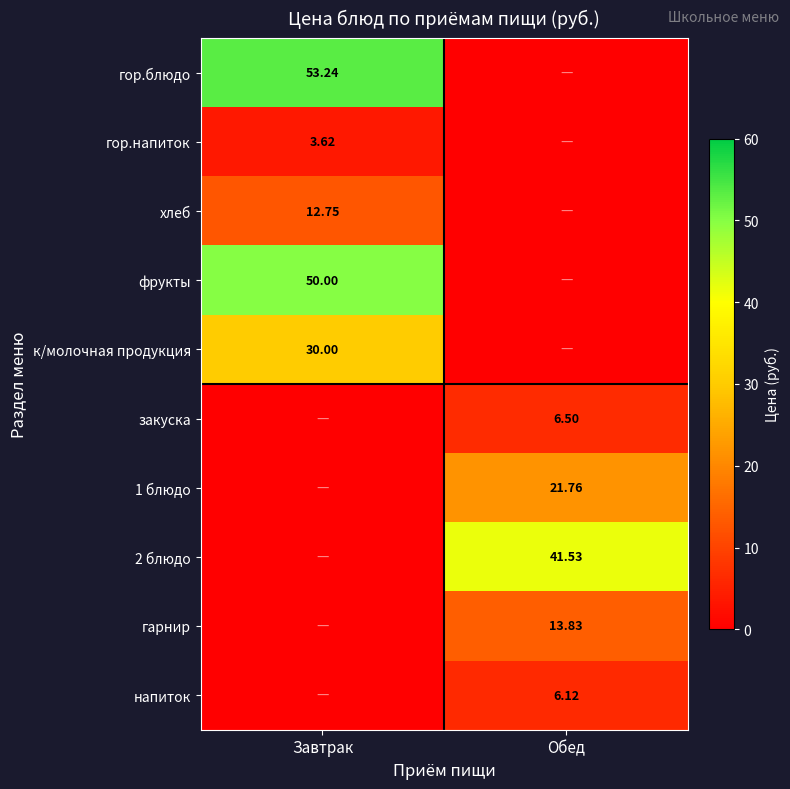

Rank the categories by хлеб value from lowest to highest.

Обед, Завтрак